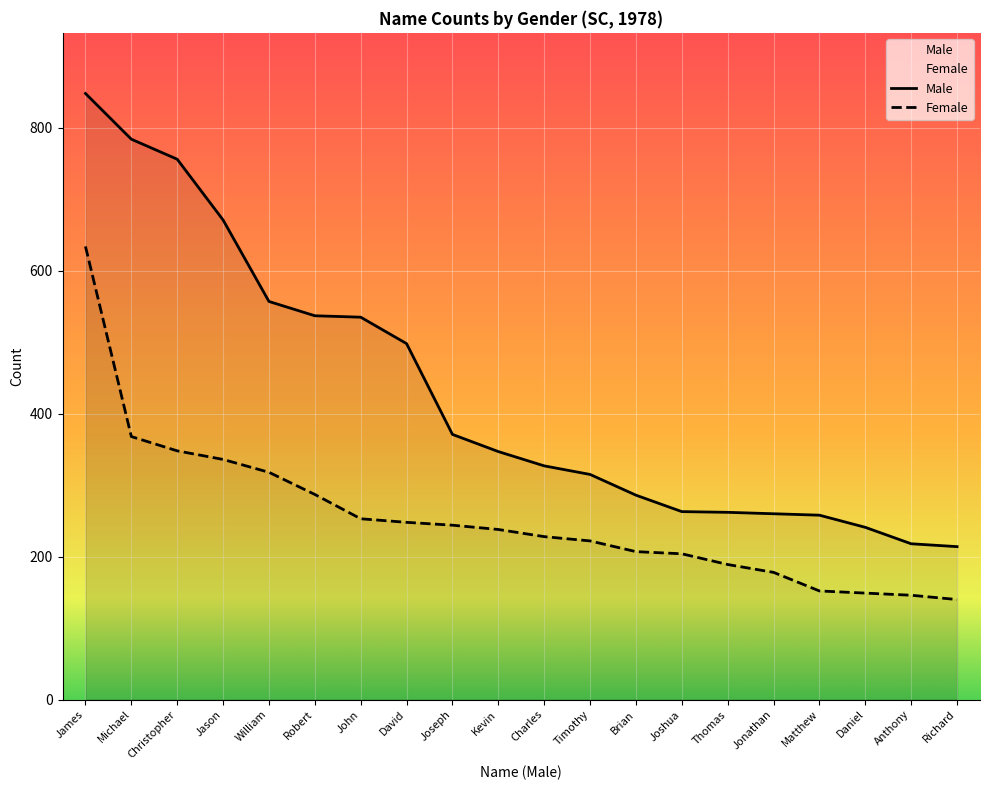

True or false: Female has more than 0 points higher than both neighbors.

False